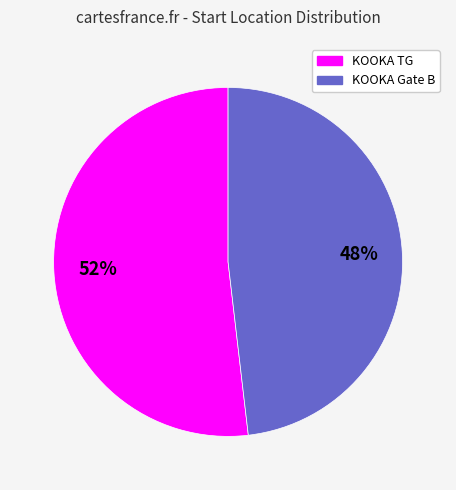

The KOOKA TG slice represents 64% of the pie. True or false?

False